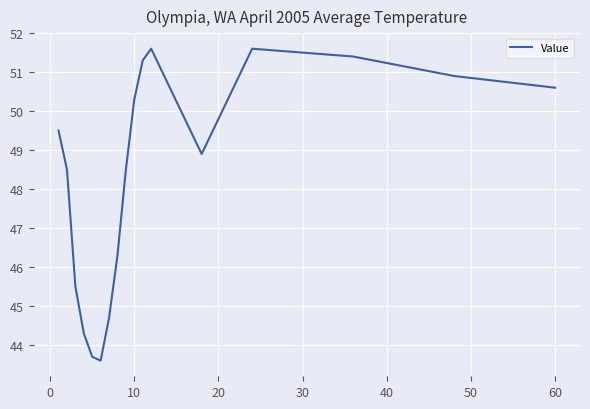

What is the greatest value displayed?

51.6